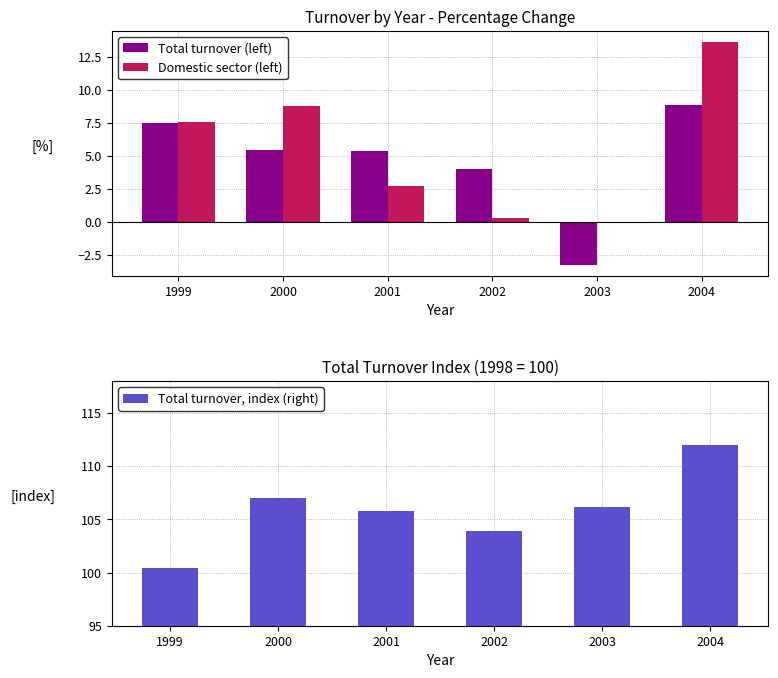

Rank the series at 2002 from highest to lowest value.

Total turnover, index (right), Total turnover (left), Domestic sector (left)